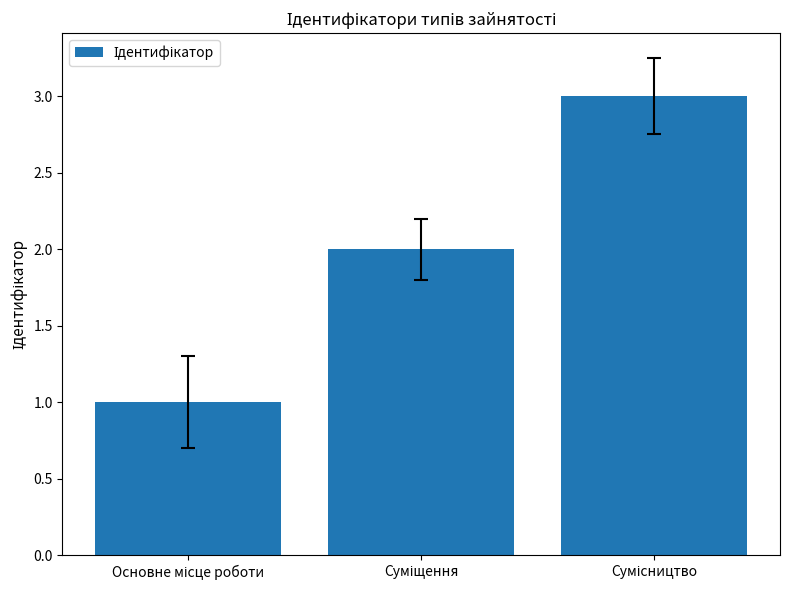

What is the sum of all values?

6